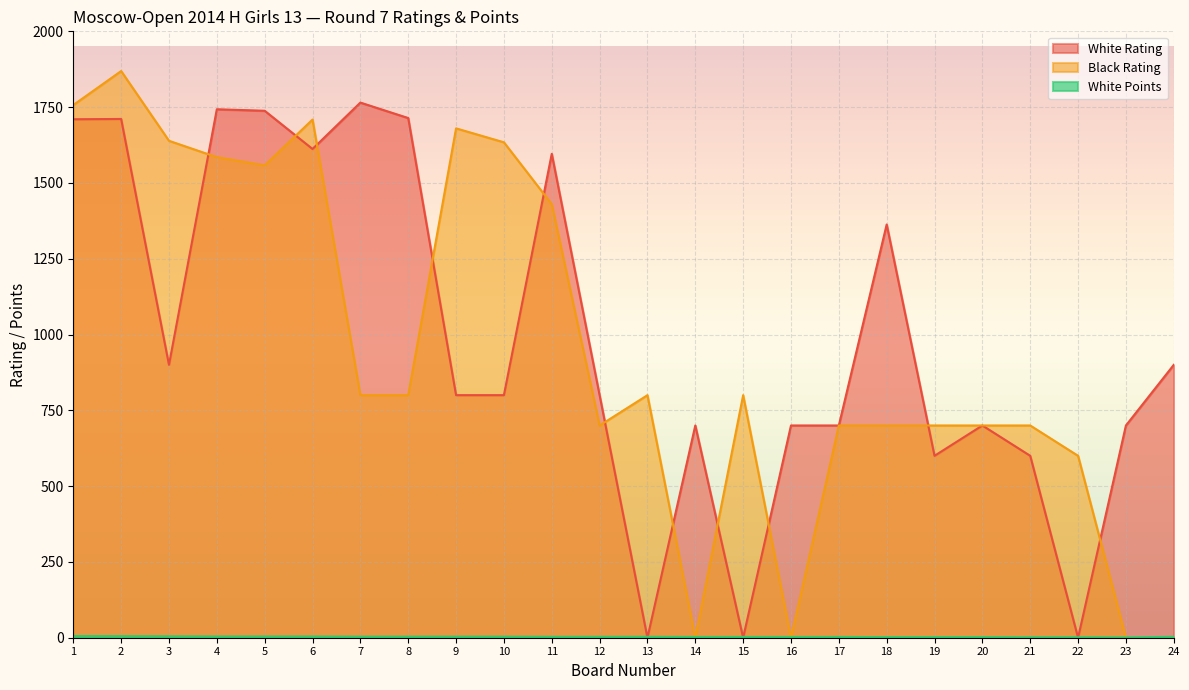

Between 13 and 24, which series saw the biggest shift?

White Rating